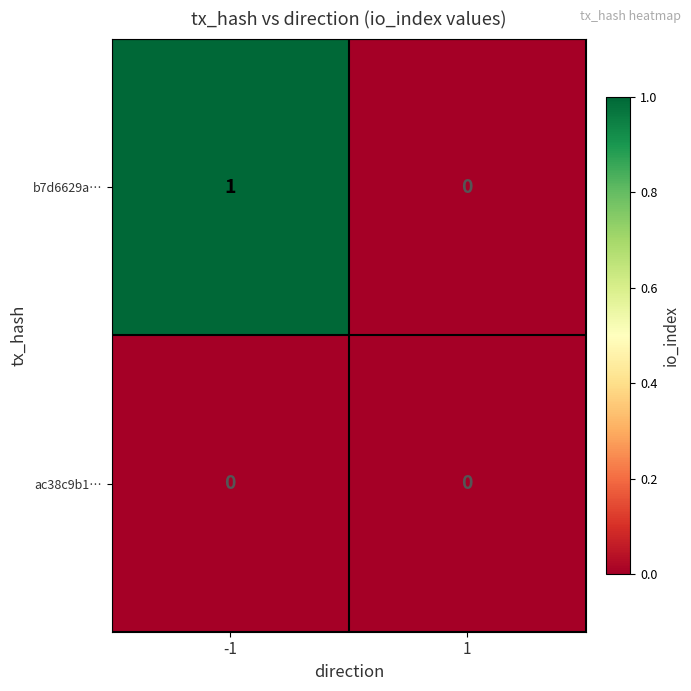

List the series in order of their overall mean, highest first.

b7d6629a…, ac38c9b1…